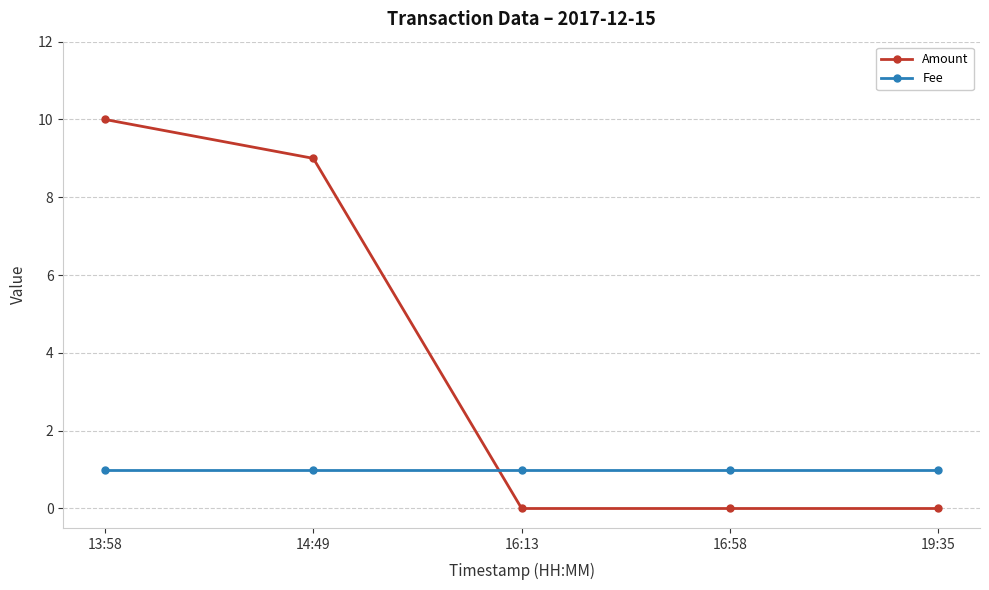

What is the value of the Fee point at the 1st from the left?

1